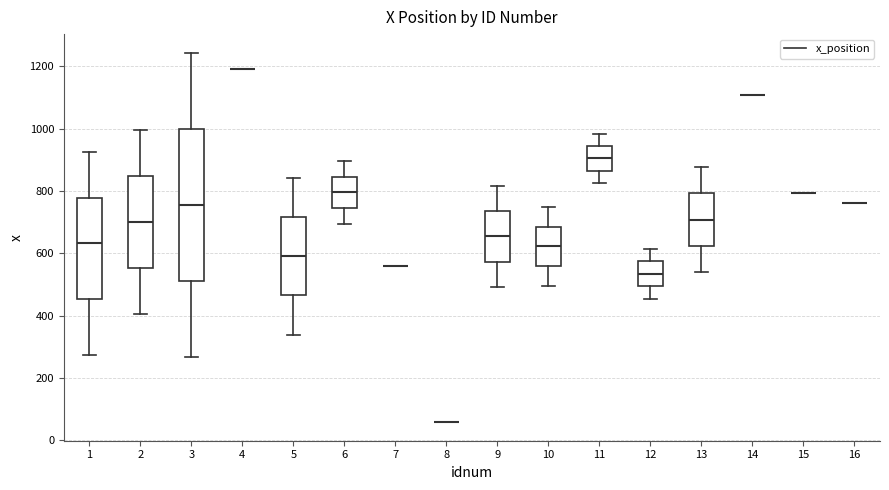

Reading left to right, read every box against the y-axis: the position of its median line, the range the box covers, and the ends of its whiskers. The values are not printed on the chart, so give them approximately, as read against the axis.

1: median 640, box 460 to 780, whiskers 280 to 920
2: median 700, box 560 to 840, whiskers 400 to 1000
3: median 760, box 520 to 1000, whiskers 260 to 1240
4: box collapsed to a line at 1200, whiskers 1200 to 1200
5: median 600, box 460 to 720, whiskers 340 to 840
6: median 800, box 740 to 840, whiskers 700 to 900
7: box collapsed to a line at 560, whiskers 560 to 560
8: box collapsed to a line at 60, whiskers 60 to 60
9: median 660, box 580 to 740, whiskers 500 to 820
10: median 620, box 560 to 680, whiskers 500 to 740
11: median 900, box 860 to 940, whiskers 820 to 980
12: median 540, box 500 to 580, whiskers 460 to 620
13: median 700, box 620 to 800, whiskers 540 to 880
14: box collapsed to a line at 1100, whiskers 1100 to 1100
15: box collapsed to a line at 800, whiskers 800 to 800
16: box collapsed to a line at 760, whiskers 760 to 760